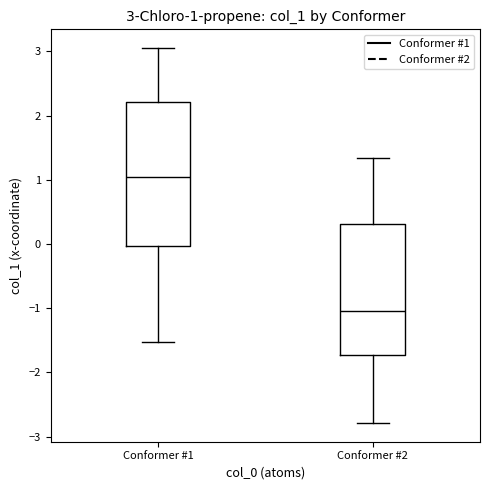

Which box's median line is the lowest?

Conformer #2